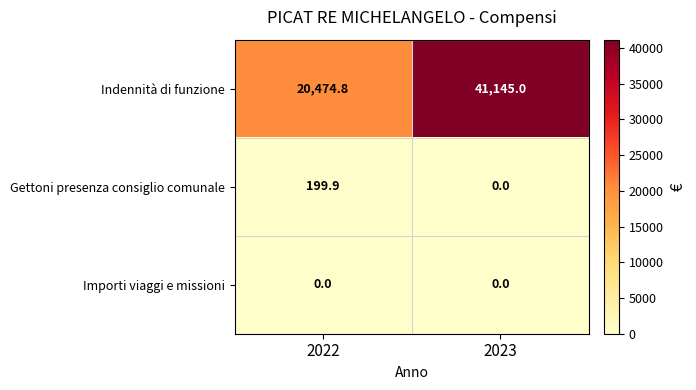

What is the maximum value shown in the chart?

41145.0